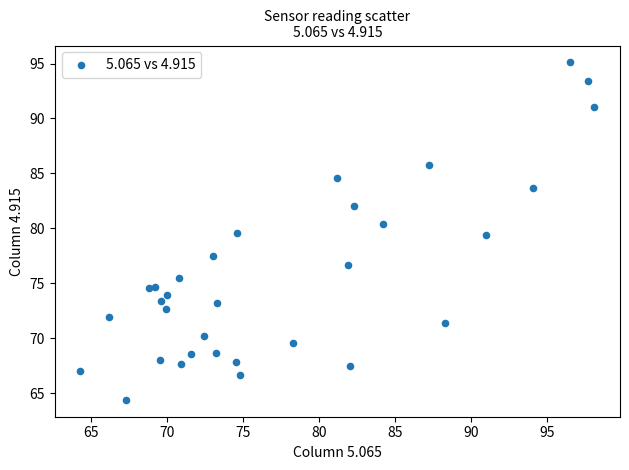

What is the range of Y values (max minus min)?

30.7